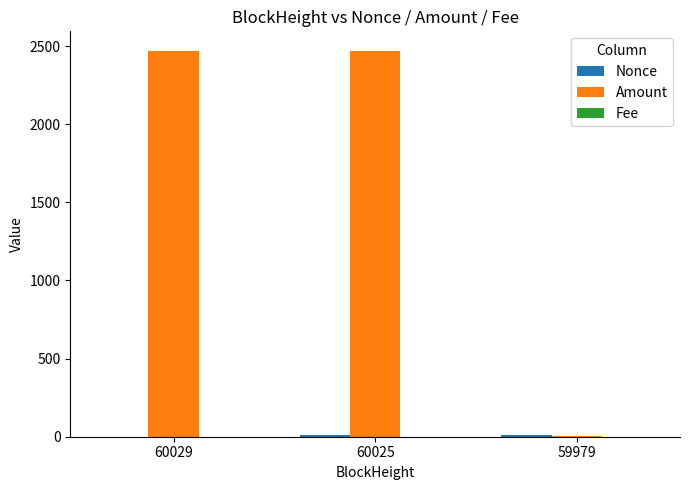

What is the greatest value displayed?

2470.9